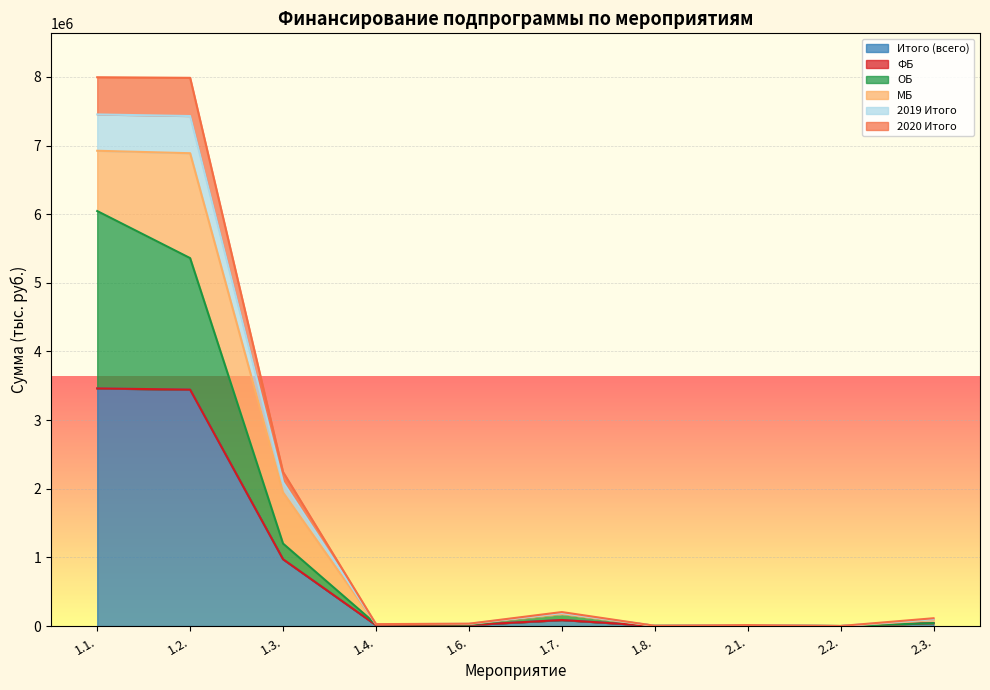

What is the average value of the Итого (всего) series?

805106.6